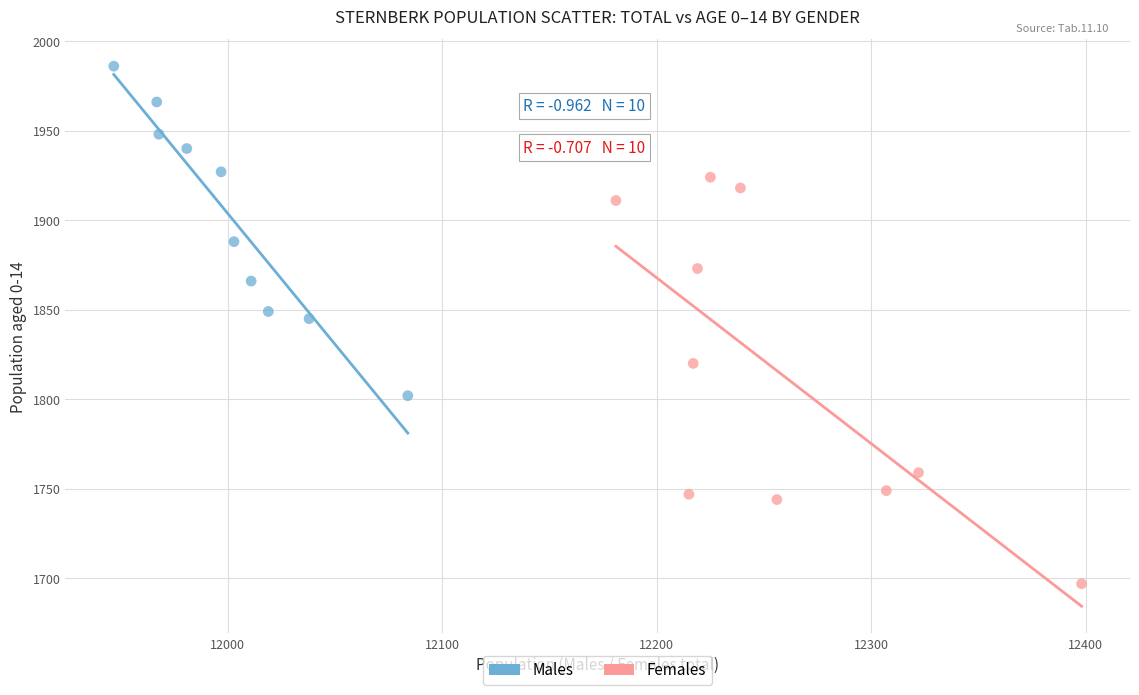

Which series reaches the maximum Y coordinate?

Males